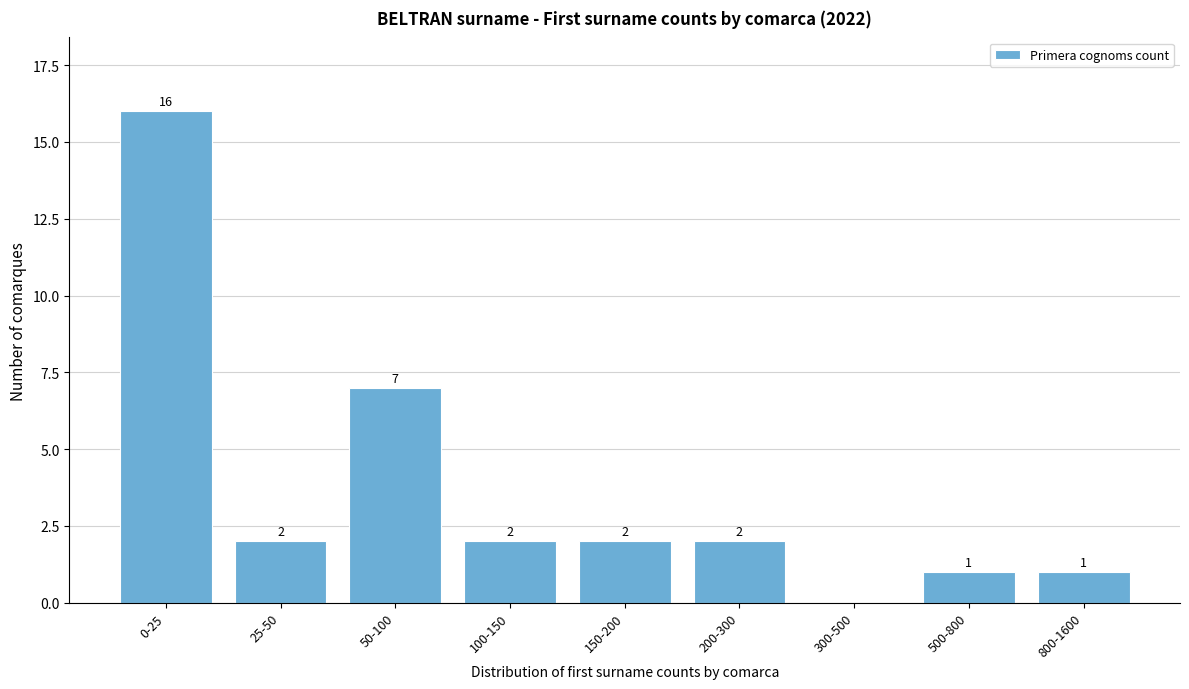

Reading left to right, list all the values displayed in this chart.

0-25=16	25-50=2	50-100=7	100-150=2	150-200=2	200-300=2	300-500=0	500-800=1	800-1600=1